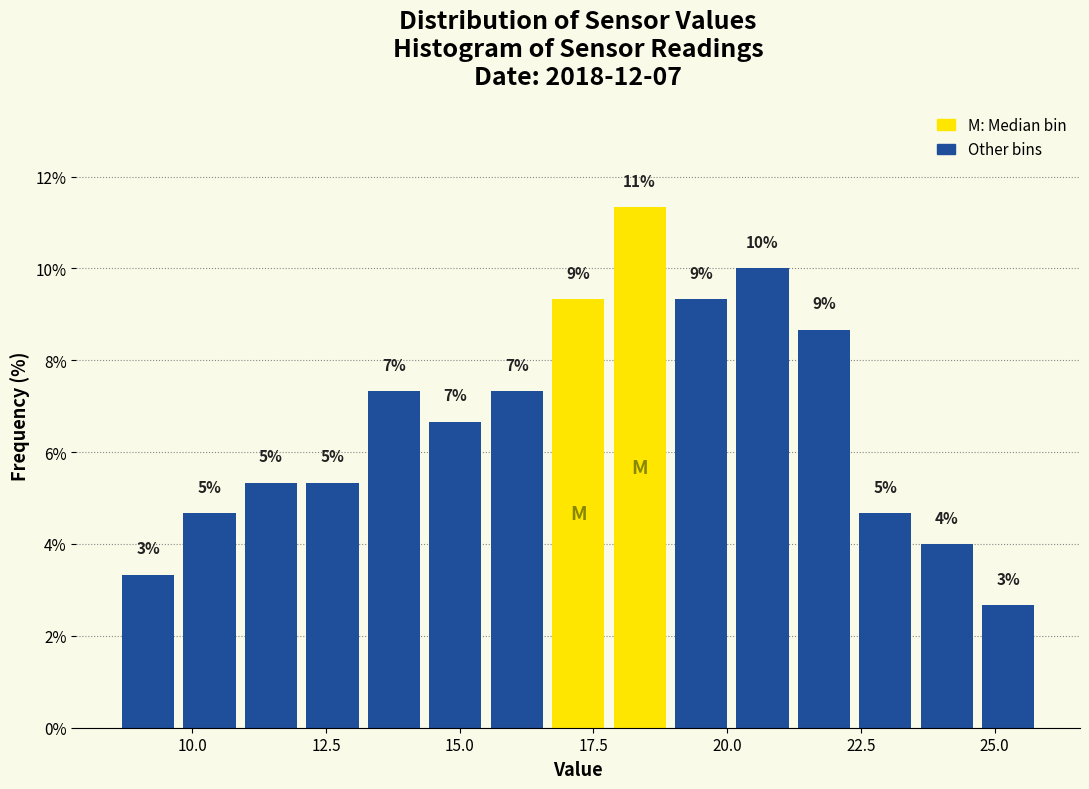

Read against the x-axis, roughly where is the centre of the tallest bar?

18.5